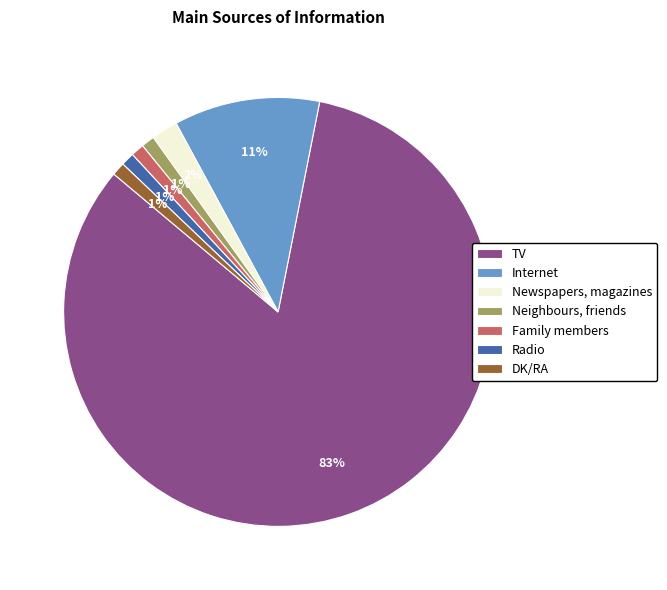

Is the sum of Radio and DK/RA greater than half?

No